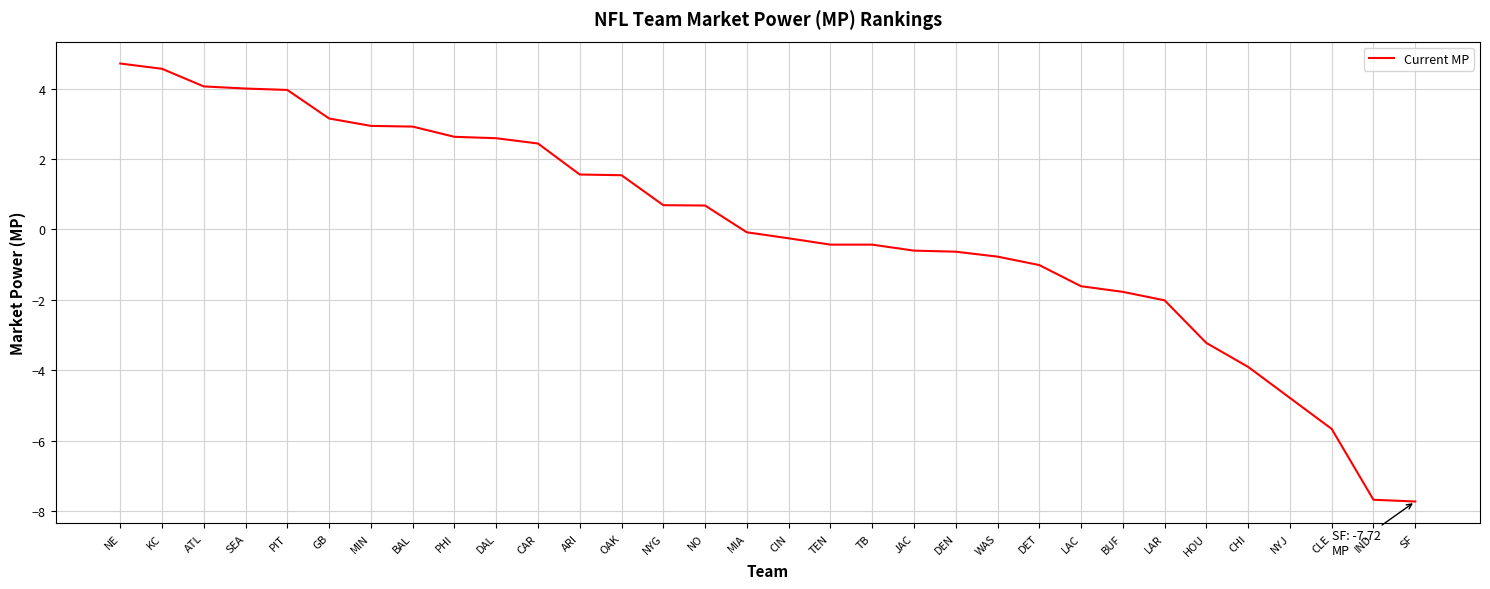

Read the value at DAL.

2.6